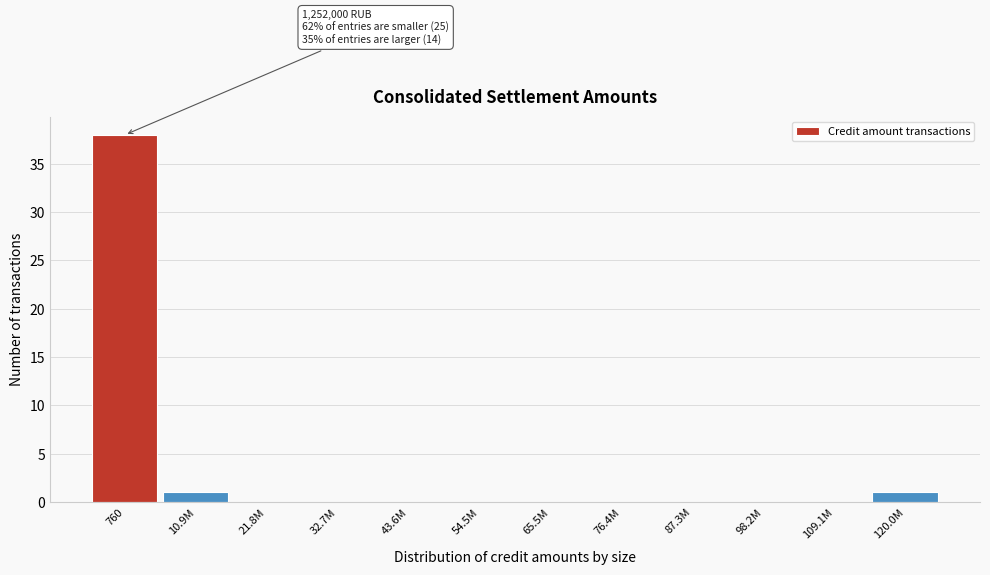

Reading left to right, what are all the values shown in this chart?

760=38	10.9M=1	21.8M=0	32.7M=0	43.6M=0	54.5M=0	65.5M=0	76.4M=0	87.3M=0	98.2M=0	109.1M=0	120.0M=1